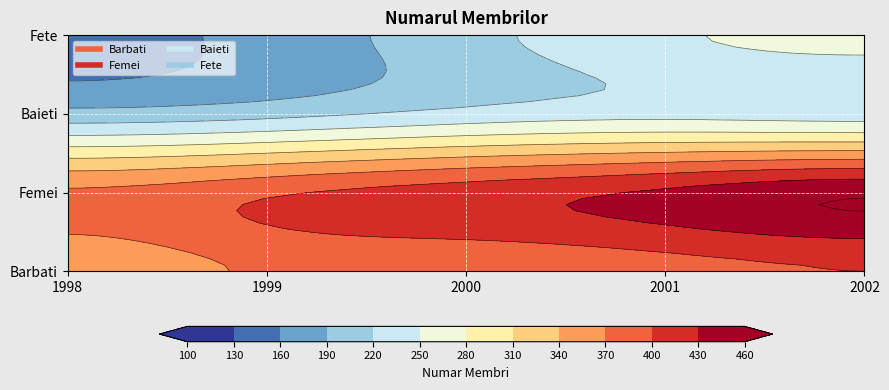

Which series has the widest spread of values?

Fete